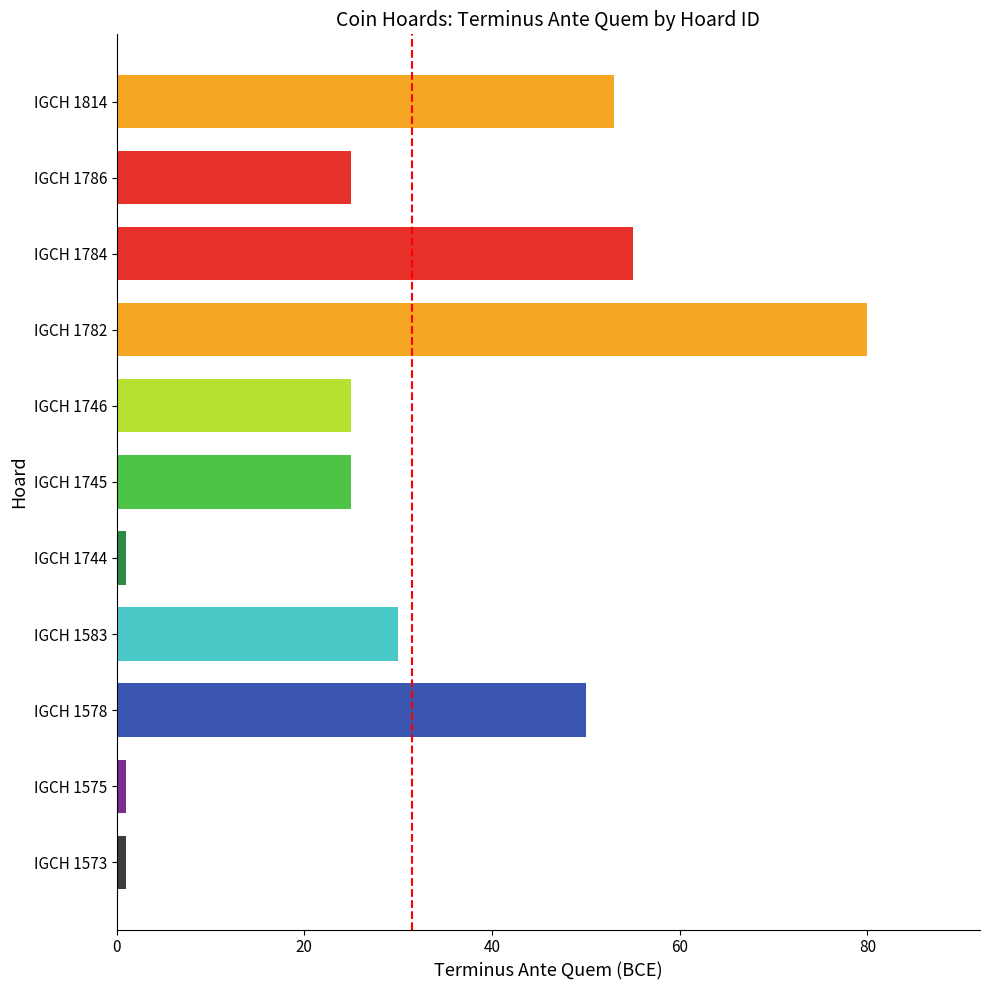

What is the ratio of the value at IGCH 1744 to the value at IGCH 1573?

1.0